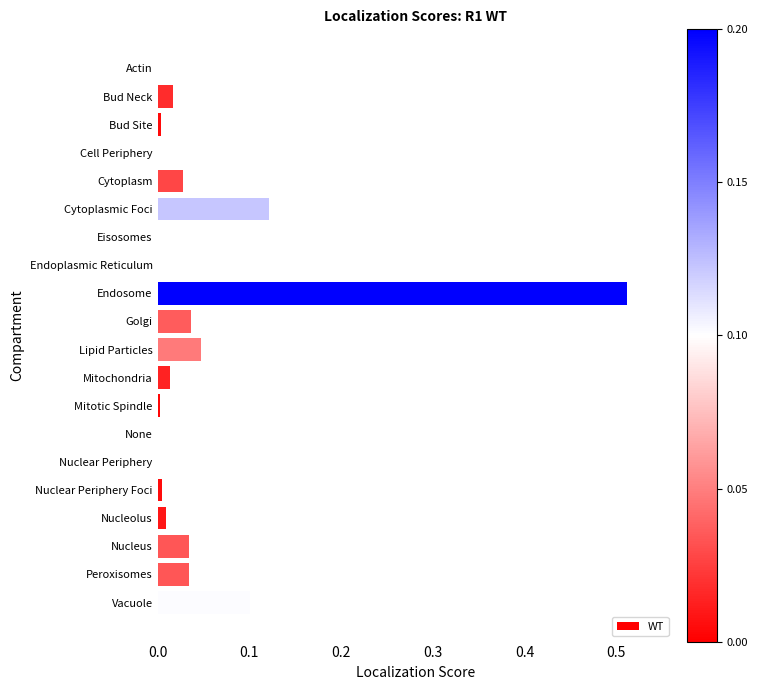

Is it true that the value at Endoplasmic Reticulum is 0.0?

True